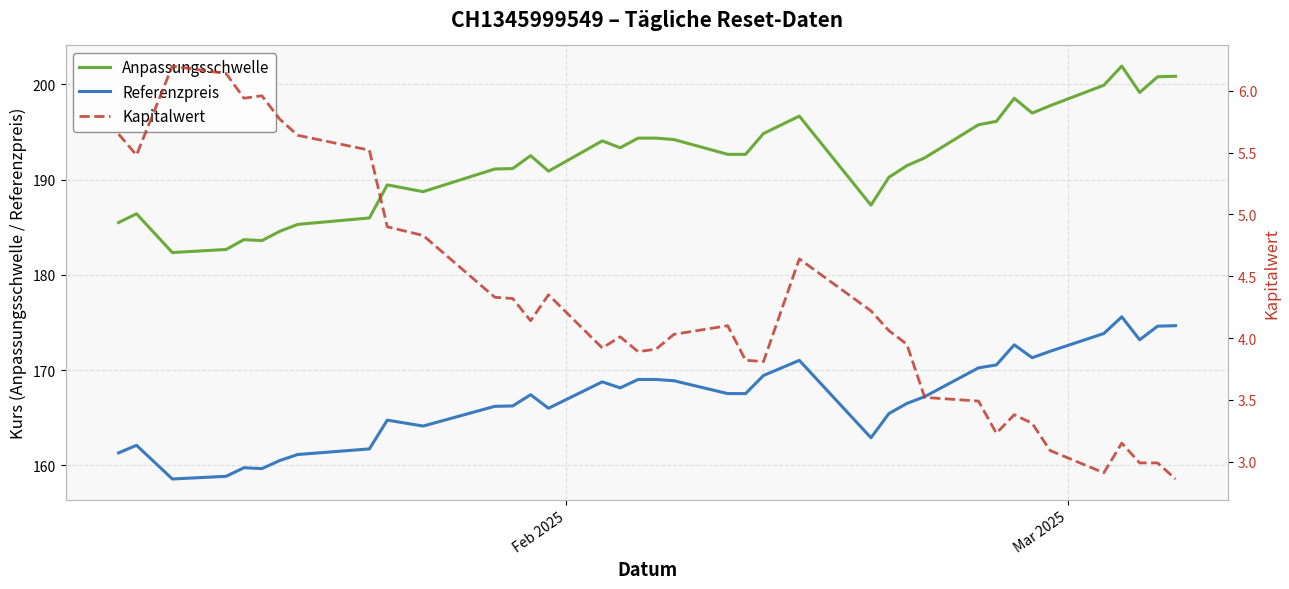

Reading left to right, transcribe all the data shown in this chart.

Anpassungsschwelle: 185.5	186.4	182.3	182.7	183.7	183.6	184.6	185.3	186.0	189.5	188.7	191.1	191.2	192.5	190.9	194.1	193.3	194.4	194.4	194.2	192.7	192.7	194.8	196.7	187.3	190.2	191.5	192.3	195.8	196.1	198.5	197.0	197.8	199.9	201.9	199.2	200.8	200.9
Referenzpreis: 161.3	162.1	158.6	158.8	159.7	159.7	160.5	161.1	161.7	164.7	164.1	166.2	166.2	167.4	166.0	168.8	168.1	169.0	169.0	168.9	167.5	167.5	169.4	171.0	162.9	165.4	166.5	167.2	170.2	170.5	172.7	171.3	172.0	173.8	175.6	173.2	174.6	174.7
Kapitalwert: 5.7	5.5	6.2	6.1	5.9	6.0	5.8	5.6	5.5	4.9	4.8	4.3	4.3	4.1	4.3	3.9	4.0	3.9	3.9	4.0	4.1	3.8	3.8	4.6	4.2	4.1	4.0	3.5	3.5	3.2	3.4	3.3	3.1	2.9	3.1	3.0	3.0	2.9